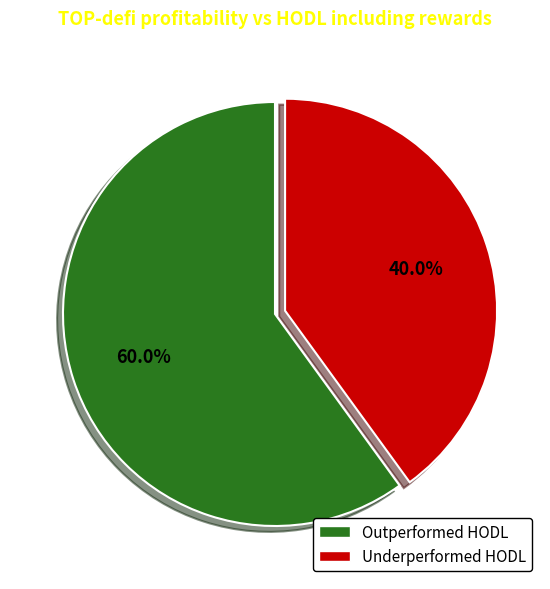

Is there a majority slice in this chart?

Yes